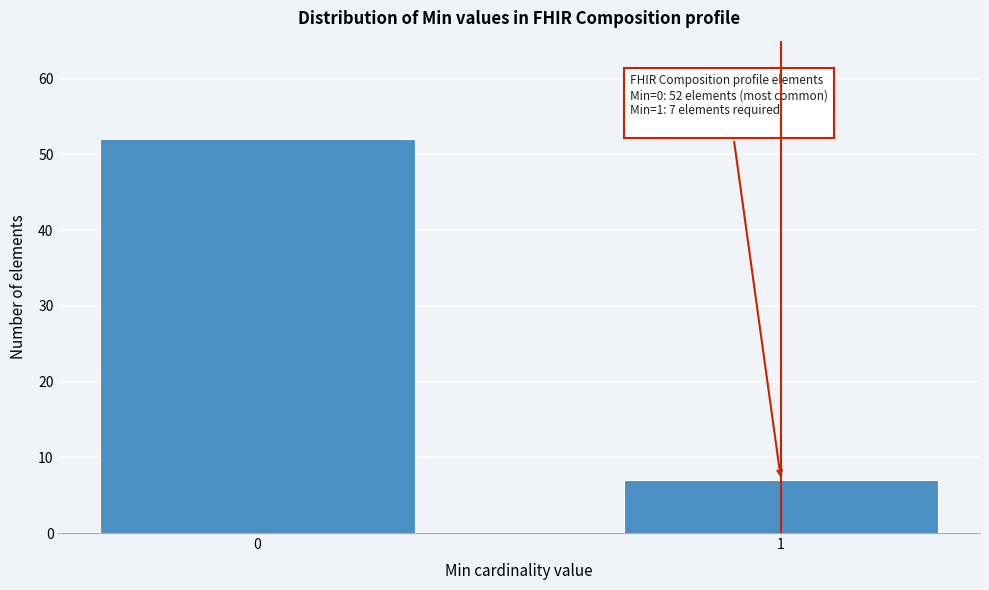

Reading right to left, transcribe all the data shown in this chart.

1=7	0=52